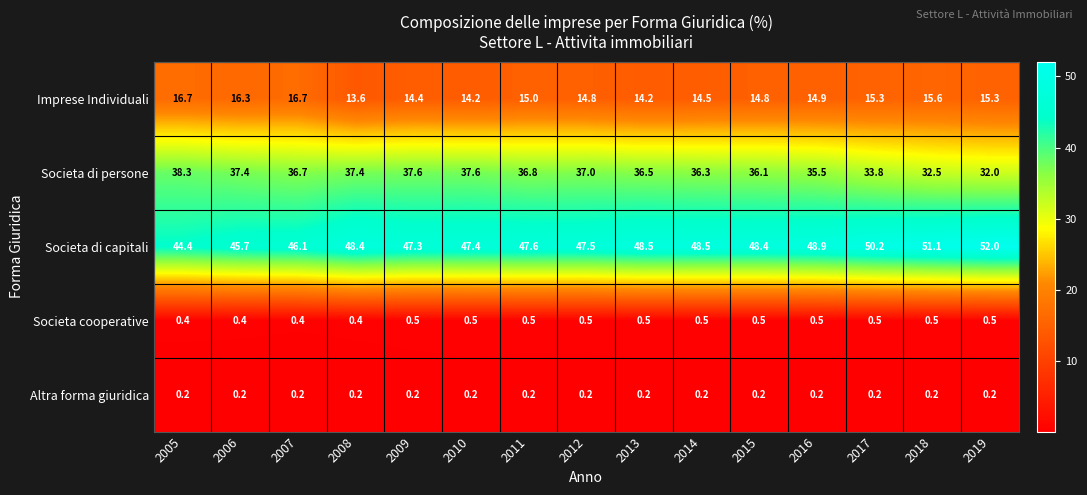

Which series has the largest total across all categories?

Societa di capitali